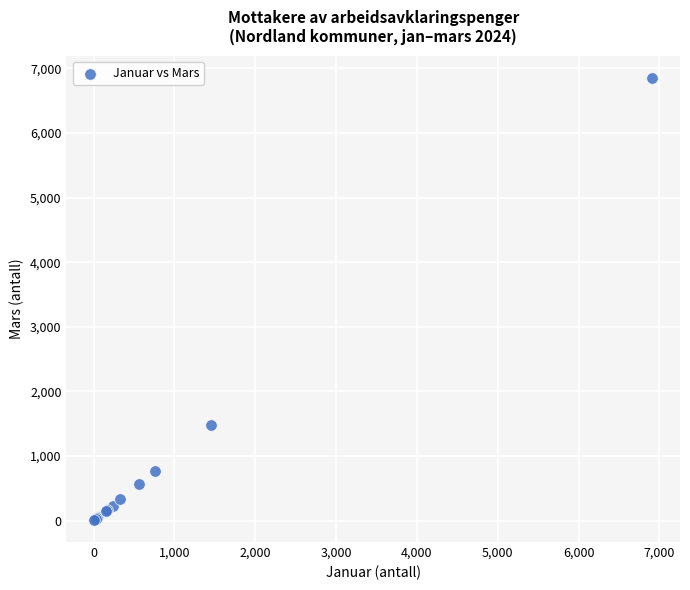

What Y value in the scatter plot is closest to 3433?

1480